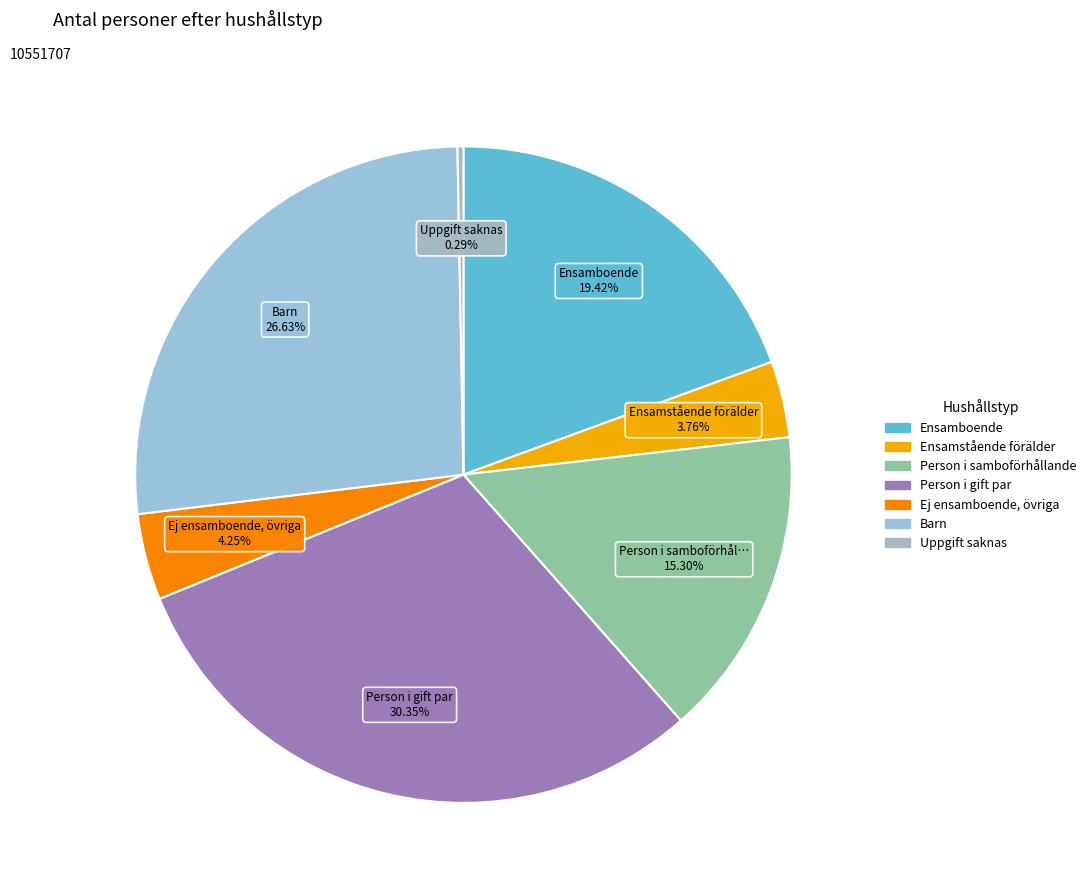

Does Uppgift saknas account for over 50% of the chart?

No